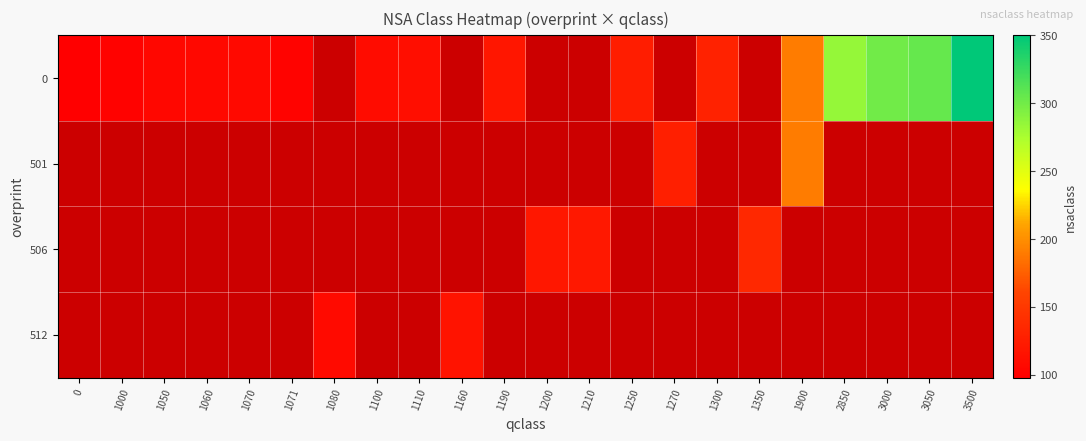

At how many categories does at least one series exceed 172?

5